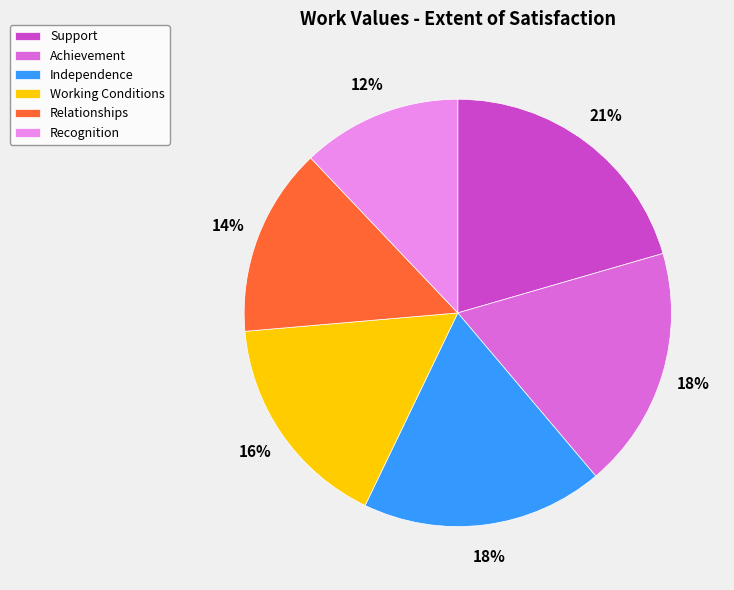

How many segments does this pie chart have?

6